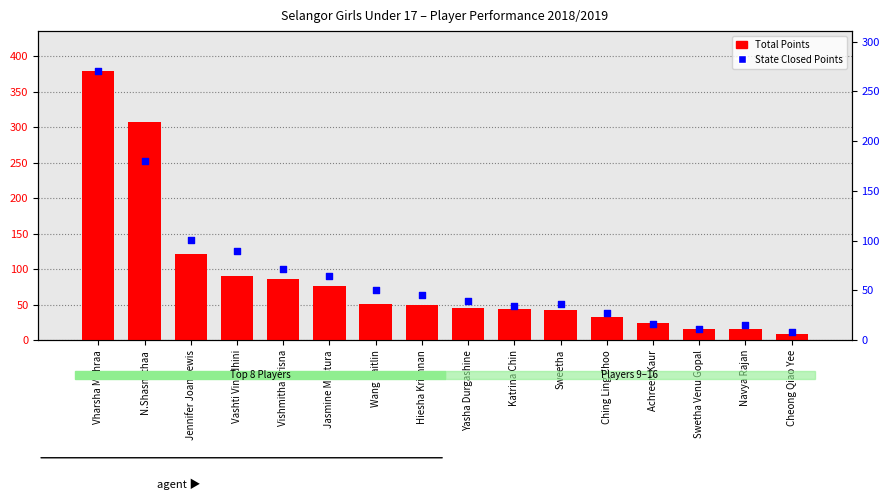

Which series has the widest spread of Y values?

Total Points